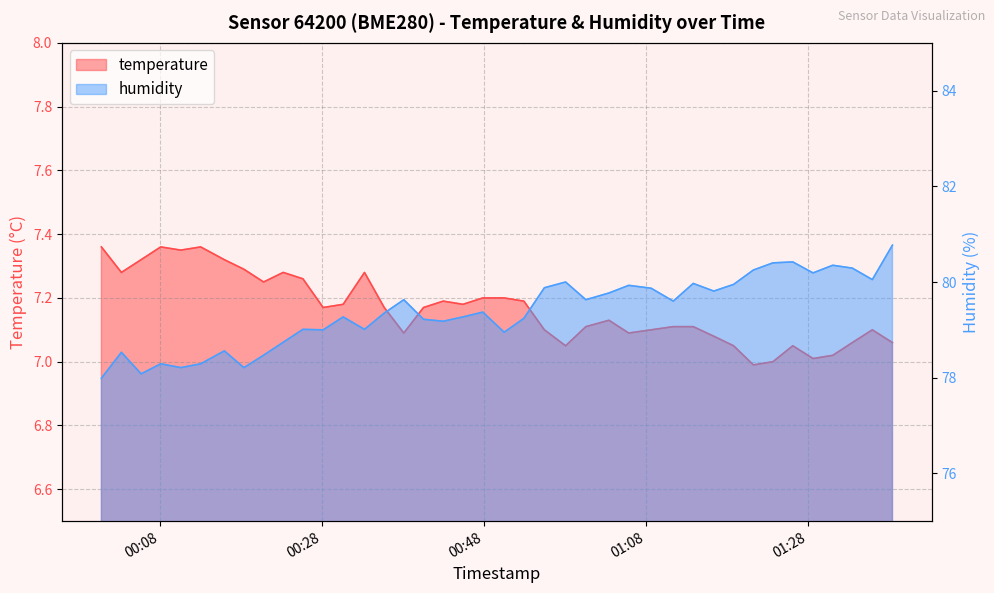

Reading left to right, list all the values displayed in this chart.

temperature: 7.4	7.3	7.3	7.4	7.3	7.4	7.3	7.3	7.2	7.3	7.3	7.2	7.2	7.3	7.2	7.1	7.2	7.2	7.2	7.2	7.2	7.2	7.1	7.0	7.1	7.1	7.1	7.1	7.1	7.1	7.1	7.0	7.0	7.0	7.0	7.0	7.0	7.1	7.1	7.1
humidity: 78.0	78.5	78.1	78.3	78.2	78.3	78.6	78.2	78.5	78.7	79.0	79.0	79.3	79.0	79.3	79.6	79.2	79.2	79.3	79.4	79.0	79.2	79.9	80.0	79.6	79.8	79.9	79.9	79.6	80.0	79.8	80.0	80.2	80.4	80.4	80.2	80.3	80.3	80.0	80.8